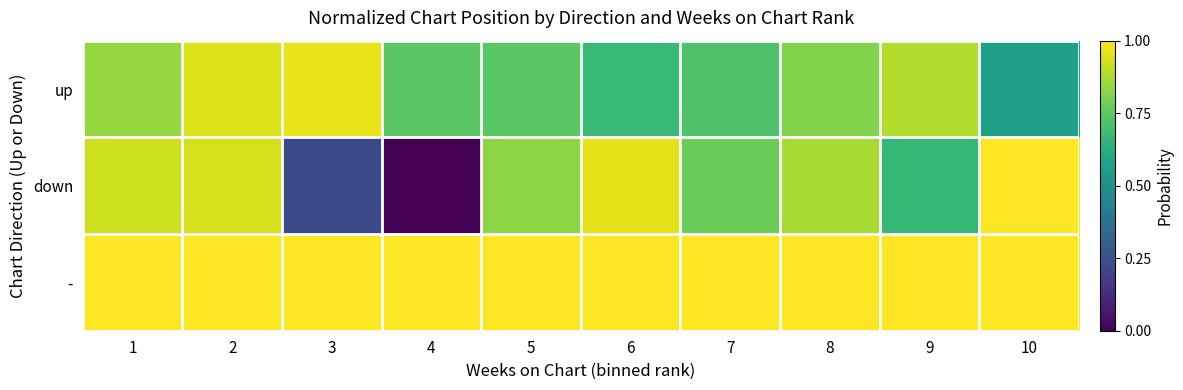

At which category is the sum across all series the highest?

2